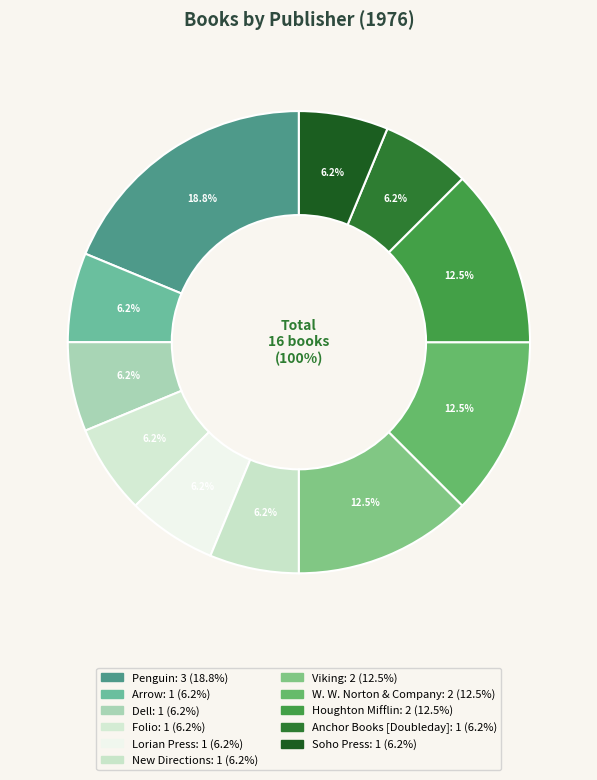

Does Viking account for over 50% of the chart?

No